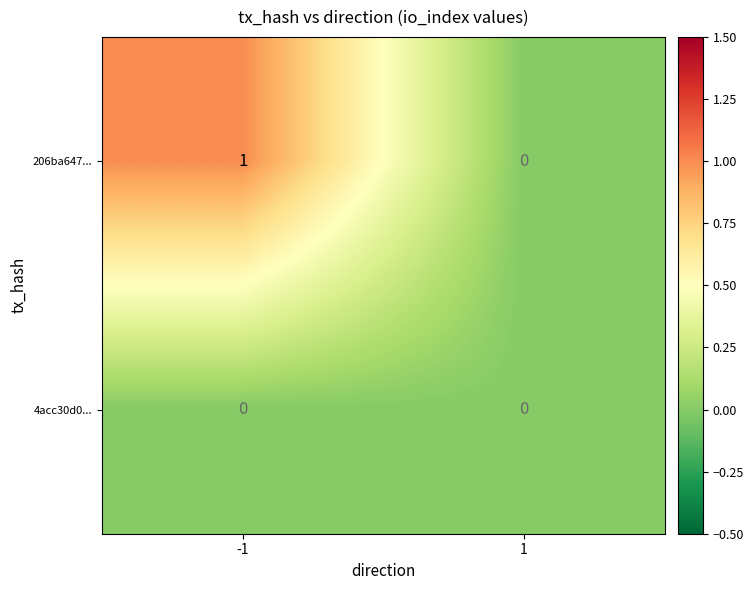

At -1, list the series in order from largest to smallest.

206ba647..., 4acc30d0...